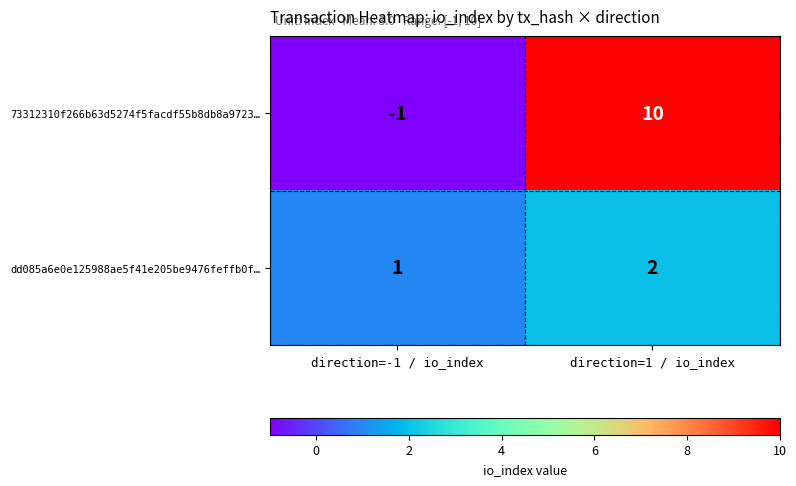

Count the number of categories in the chart.

2